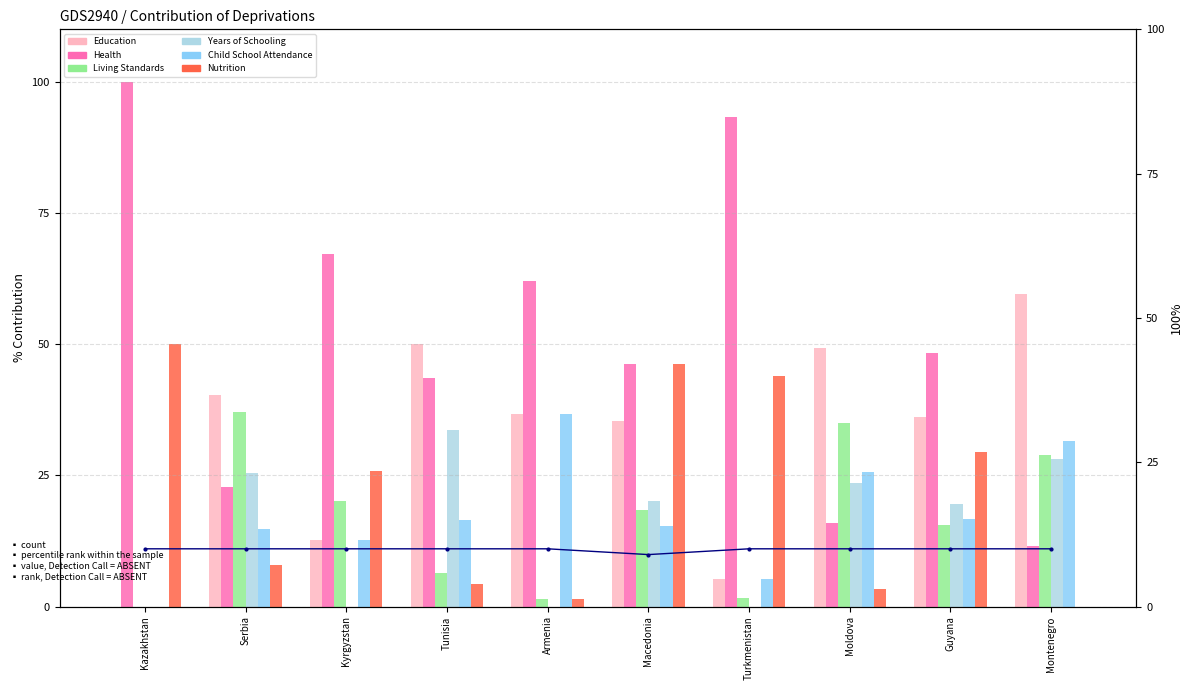

Which category has the highest value across all series?

Kazakhstan